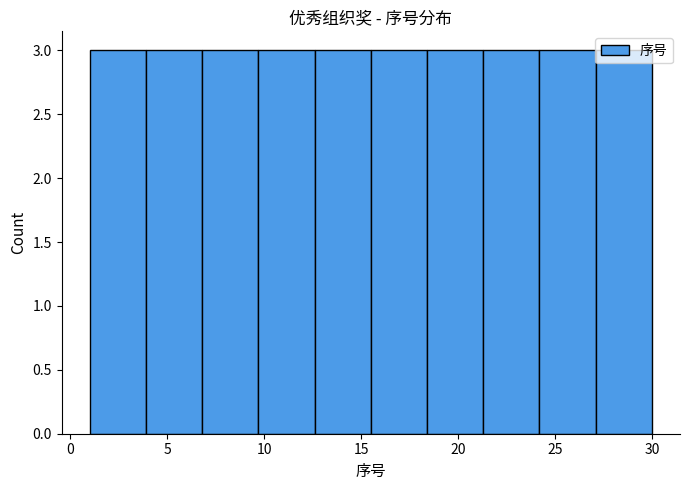

Reading left to right, list every bar in this chart as the range it spans on the x-axis followed by its height. Neither the bar edges nor the heights are printed on the chart, so give them approximately, as read against the axes.

1.0 to 3.9: 3
3.9 to 6.8: 3
6.8 to 9.7: 3
9.7 to 12.6: 3
12.6 to 15.5: 3
15.5 to 18.4: 3
18.4 to 21.3: 3
21.3 to 24.2: 3
24.2 to 27.1: 3
27.1 to 30.0: 3